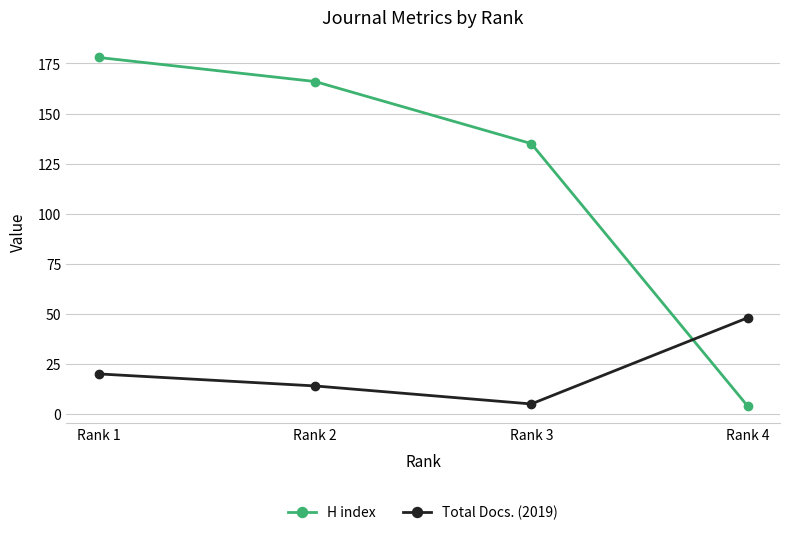

How many times do Total Docs. (2019) and H index cross each other?

1